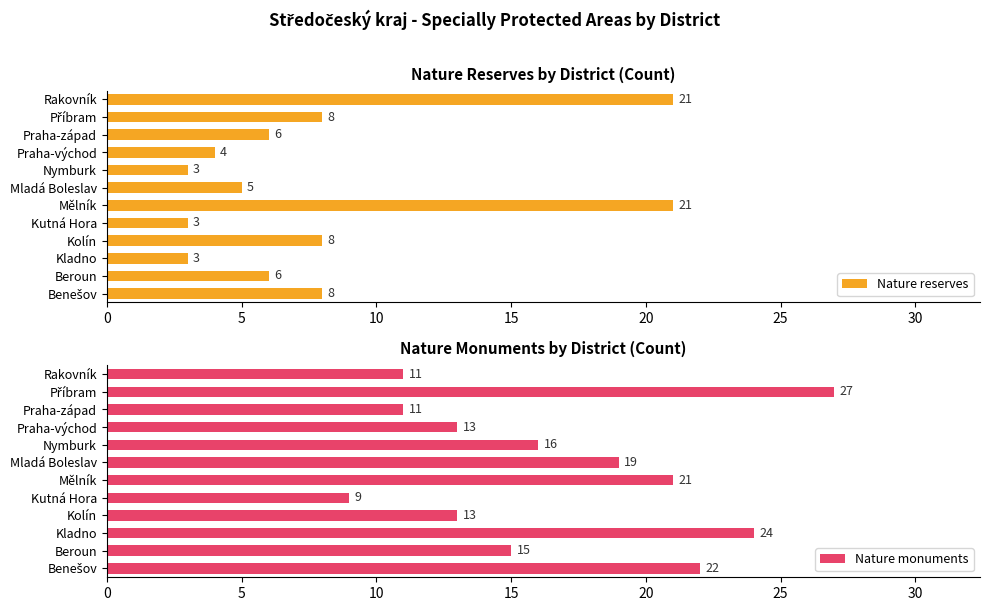

What is the sum of all Nature monuments values?

201